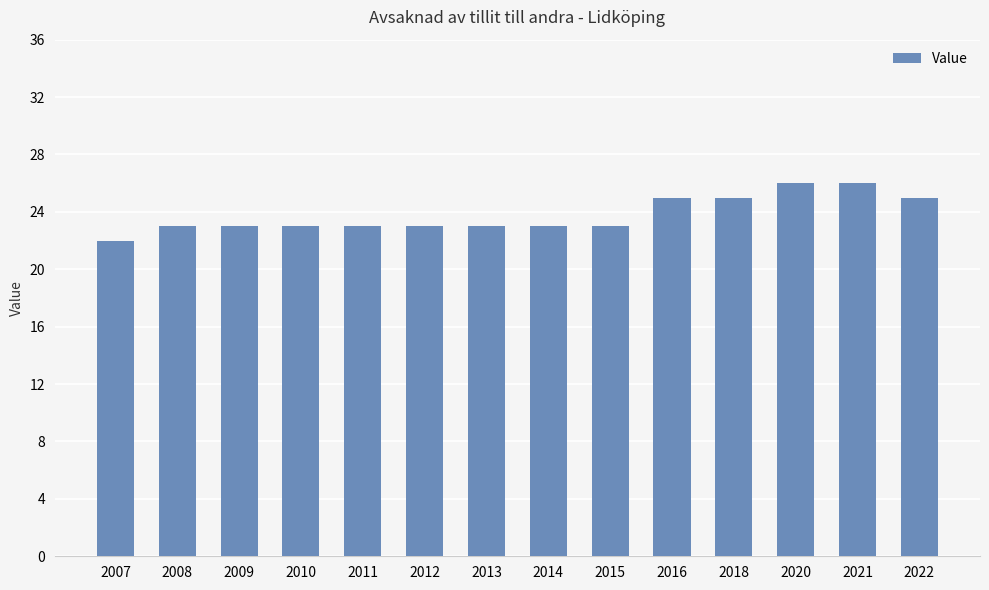

What is the smallest value displayed?

22